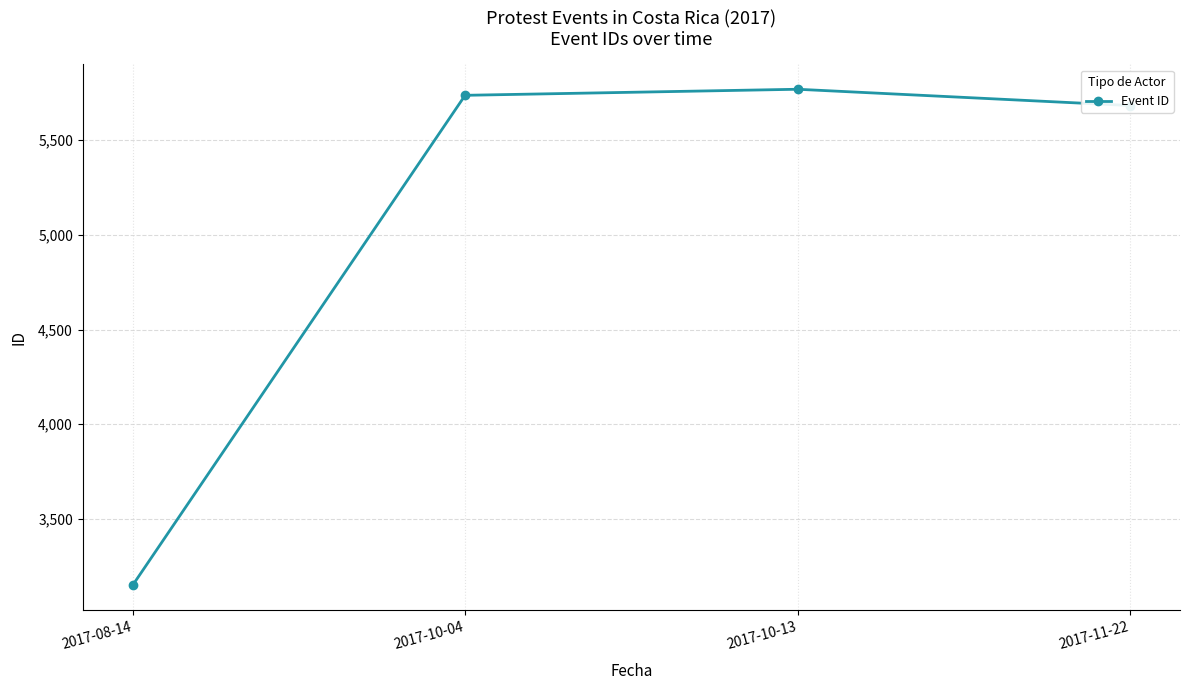

True or false: the data shows 3970 at 2017-10-04.

False